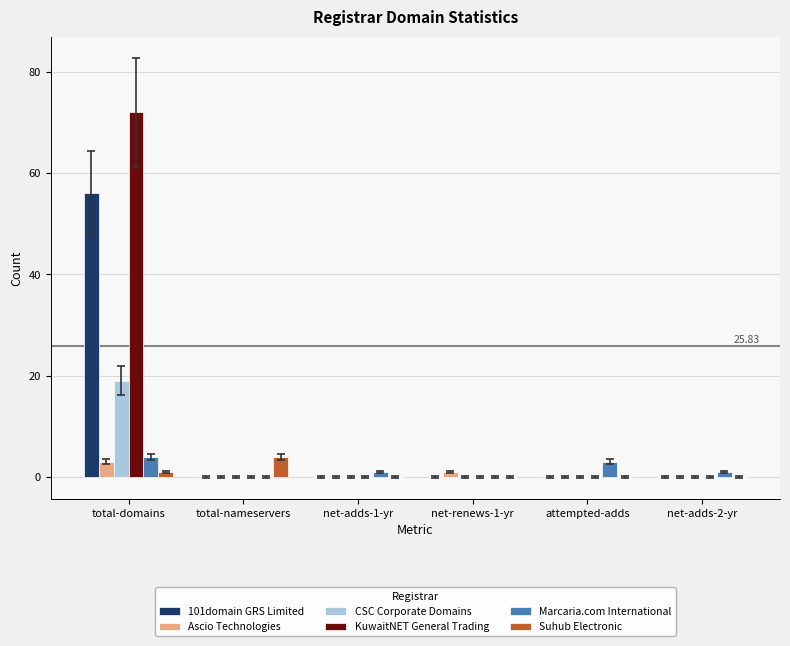

How many categories are shown in the chart?

6